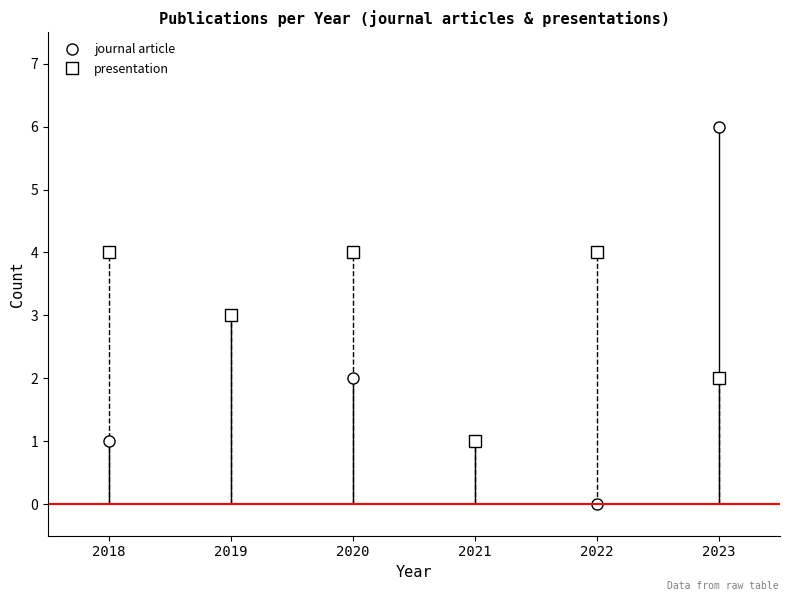

What is the total value across all series at 2018?

5